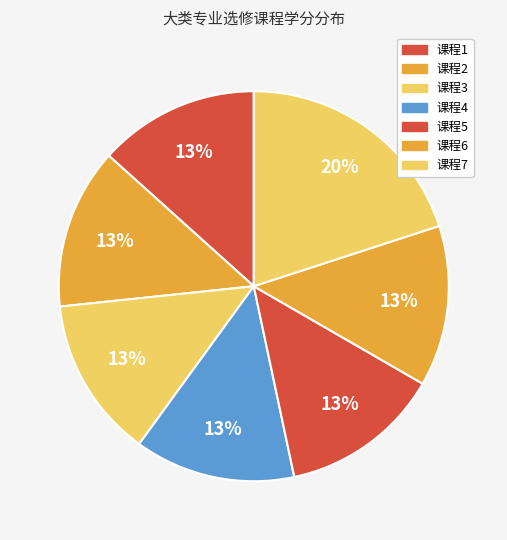

Rank the categories by value from highest to lowest.

课程7, 课程1, 课程2, 课程3, 课程4, 课程5, 课程6